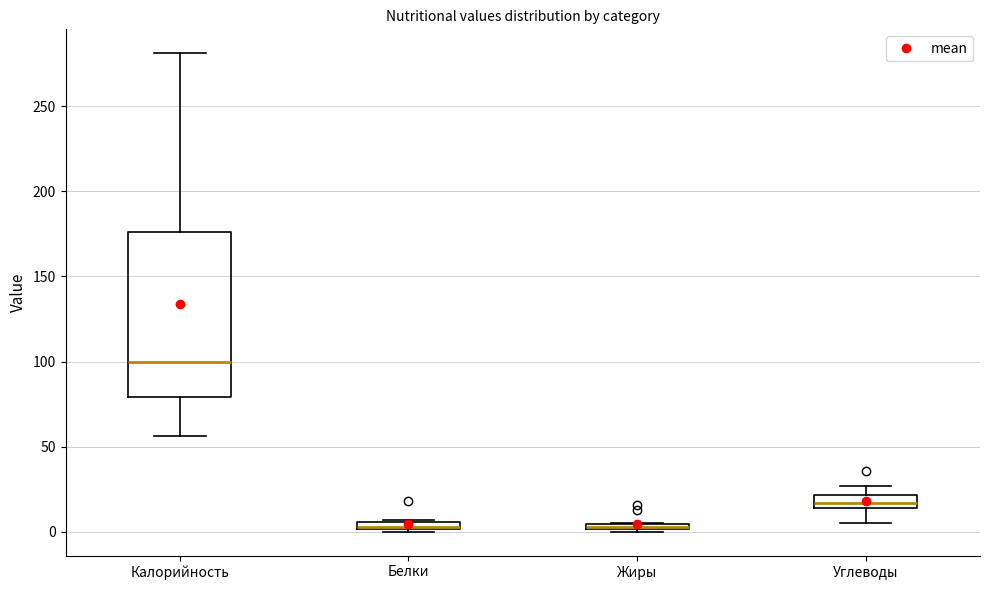

Which box's median line is the highest?

Калорийность